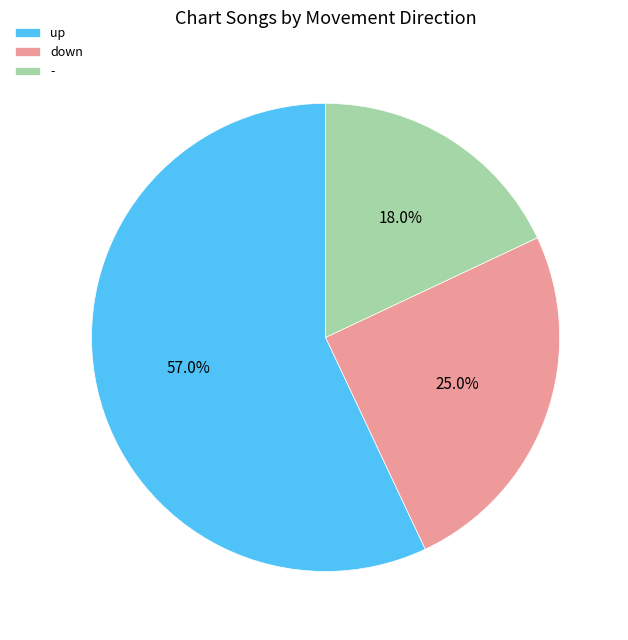

Which has a higher value, - or up?

up